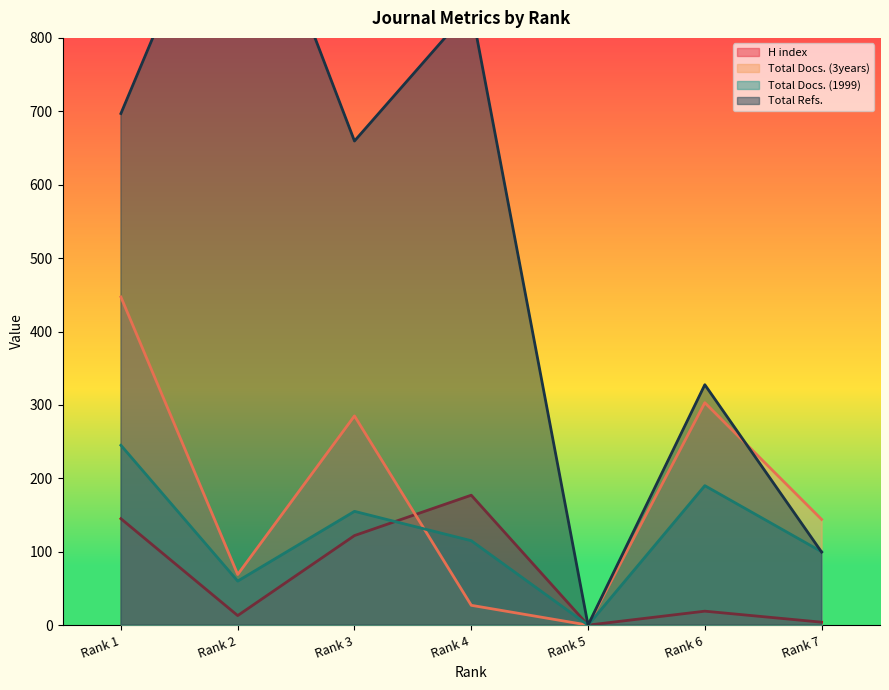

What is the average value of the Total Refs. series?

528.5